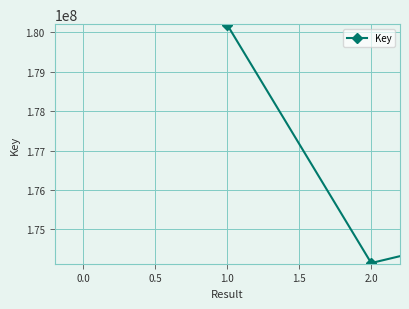

How many lines are shown in the chart?

1